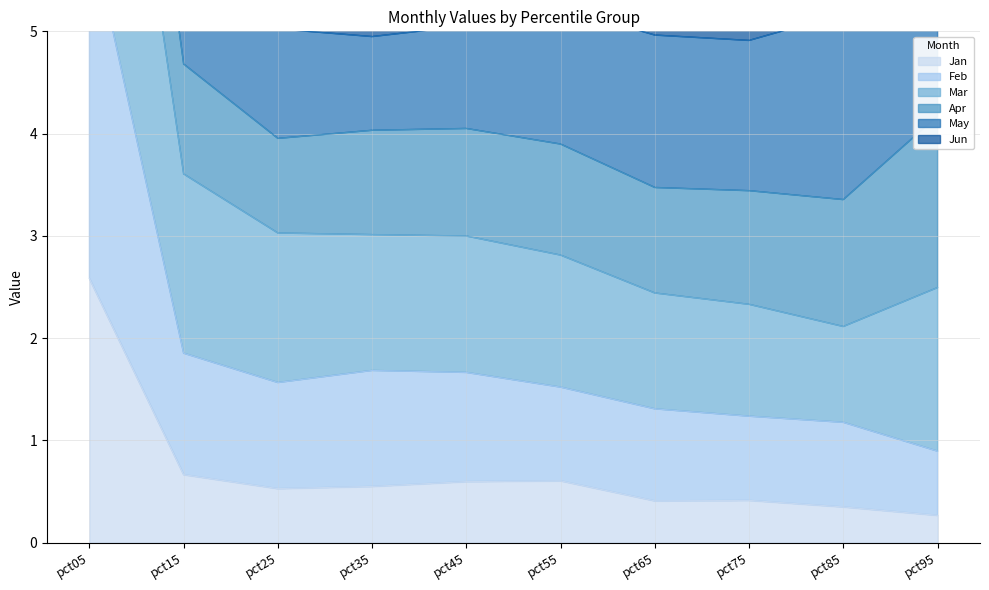

How many interior local valleys does the Jan series have?

2